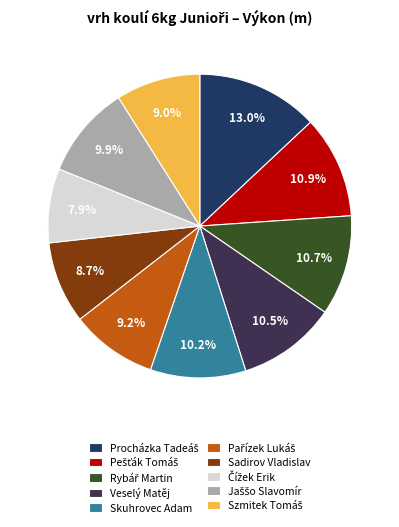

Is there any slice that represents more than half of the pie?

No